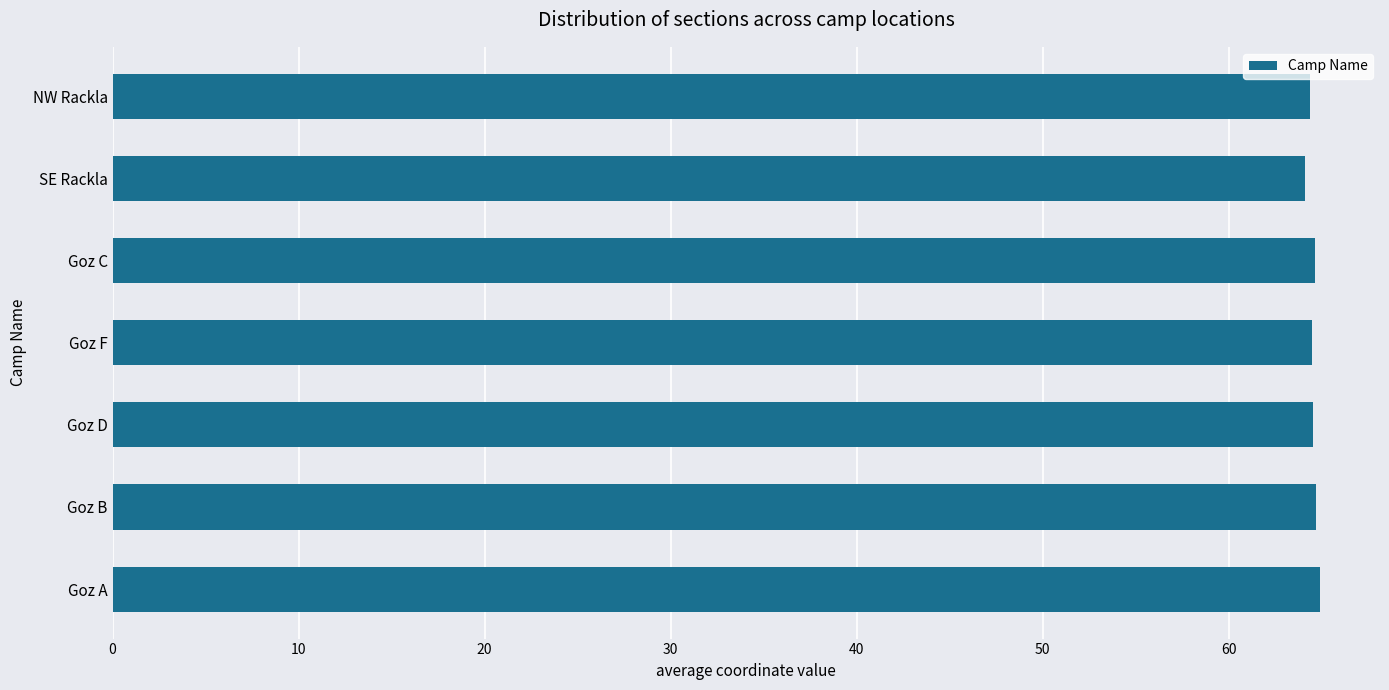

Read the value at Goz C.

64.7